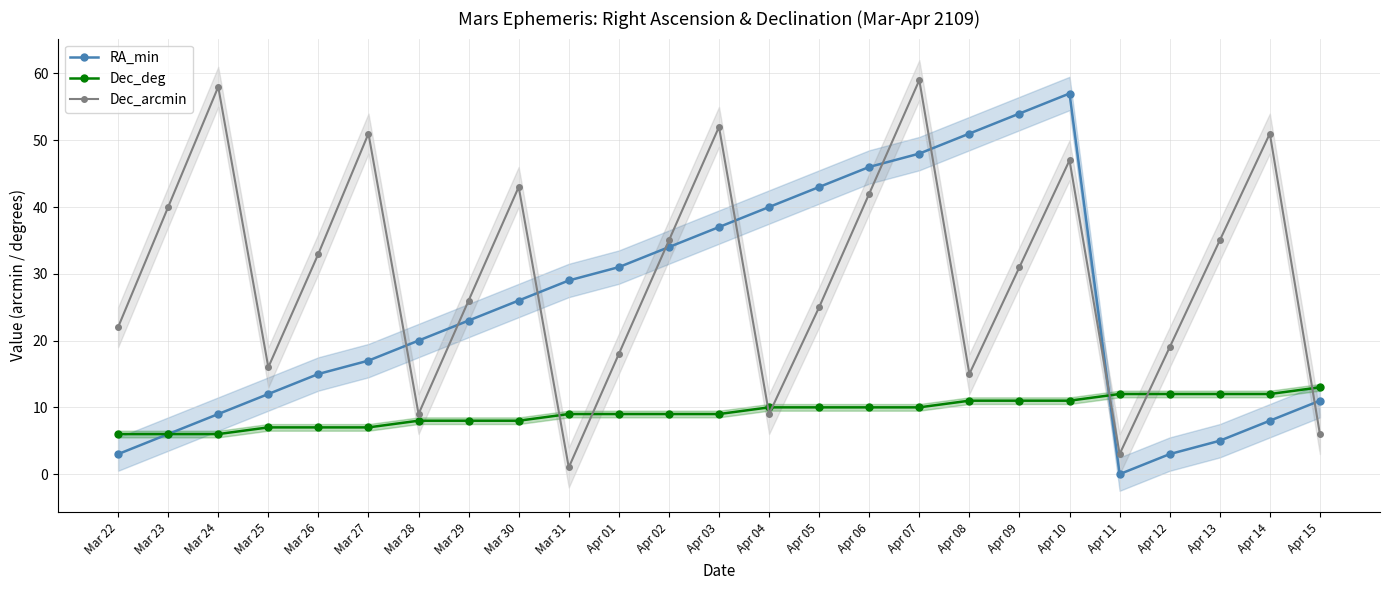

What is the spread (max minus min) of values at Apr 09?

43